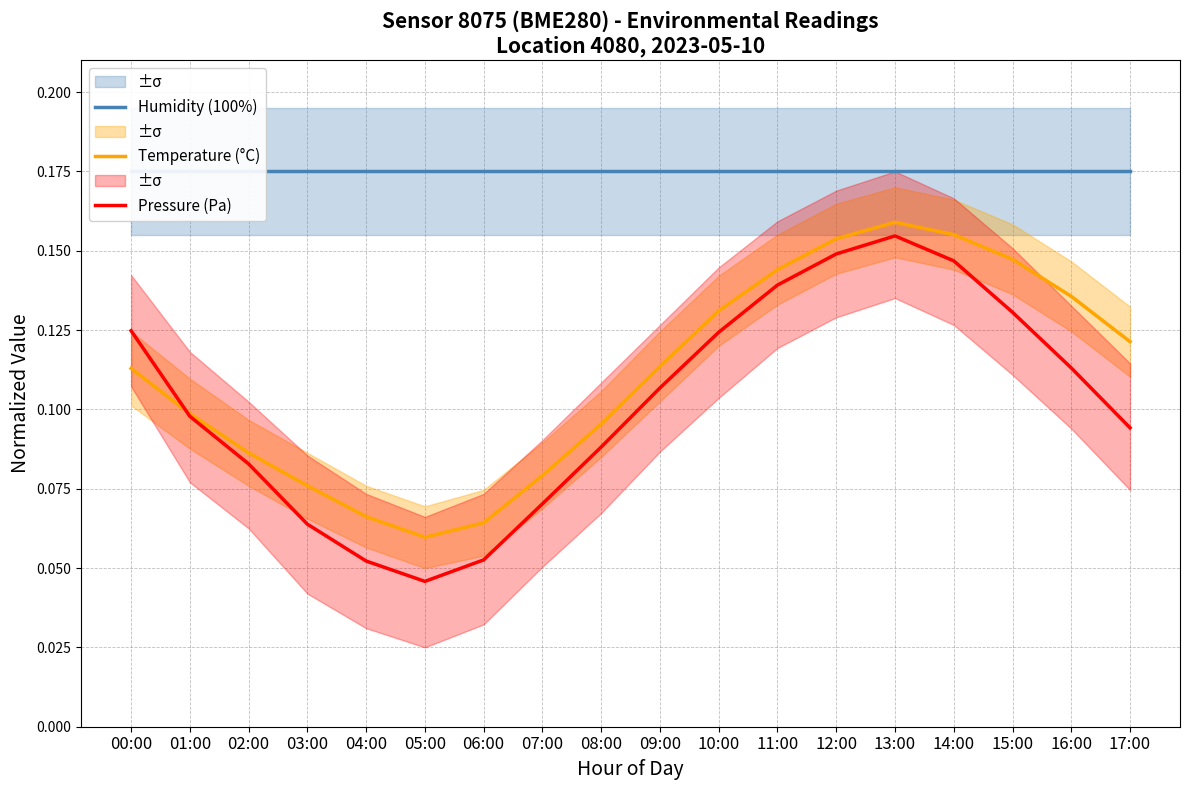

Reading left to right, what are all the values shown in this chart?

Humidity (100%): 00:00=0.2	01:00=0.2	02:00=0.2	03:00=0.2	04:00=0.2	05:00=0.2	06:00=0.2	07:00=0.2	08:00=0.2	09:00=0.2	10:00=0.2	11:00=0.2	12:00=0.2	13:00=0.2	14:00=0.2	15:00=0.2	16:00=0.2	17:00=0.2
Temperature (°C): 00:00=0.1	01:00=0.1	02:00=0.1	03:00=0.1	04:00=0.1	05:00=0.1	06:00=0.1	07:00=0.1	08:00=0.1	09:00=0.1	10:00=0.1	11:00=0.1	12:00=0.2	13:00=0.2	14:00=0.2	15:00=0.1	16:00=0.1	17:00=0.1
Pressure (Pa): 00:00=0.1	01:00=0.1	02:00=0.1	03:00=0.1	04:00=0.1	05:00=0.0	06:00=0.1	07:00=0.1	08:00=0.1	09:00=0.1	10:00=0.1	11:00=0.1	12:00=0.1	13:00=0.2	14:00=0.1	15:00=0.1	16:00=0.1	17:00=0.1